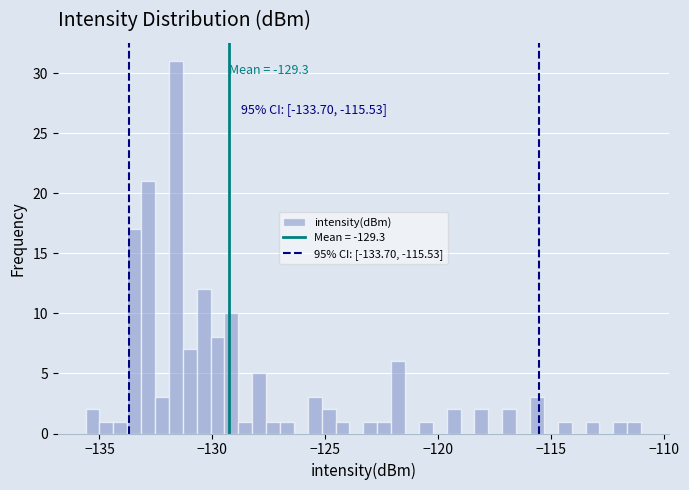

Around what value on the x-axis is the tallest bar? Give the approximate position of its centre, as read against the axis.

-131.5